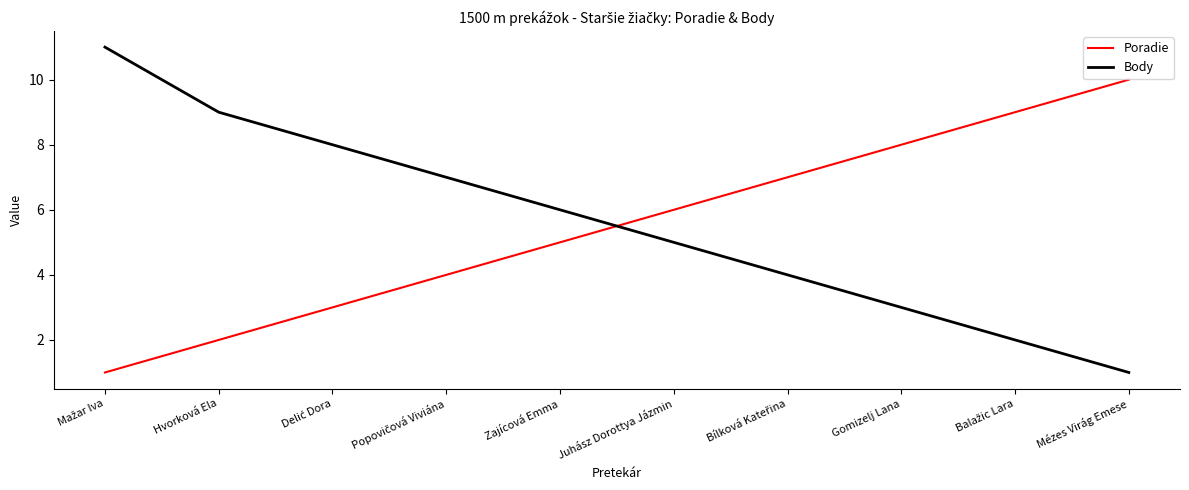

Is the value of Body at Juhász Dorottya Jázmin greater than the value of Poradie at Mézes Virág Emese?

No